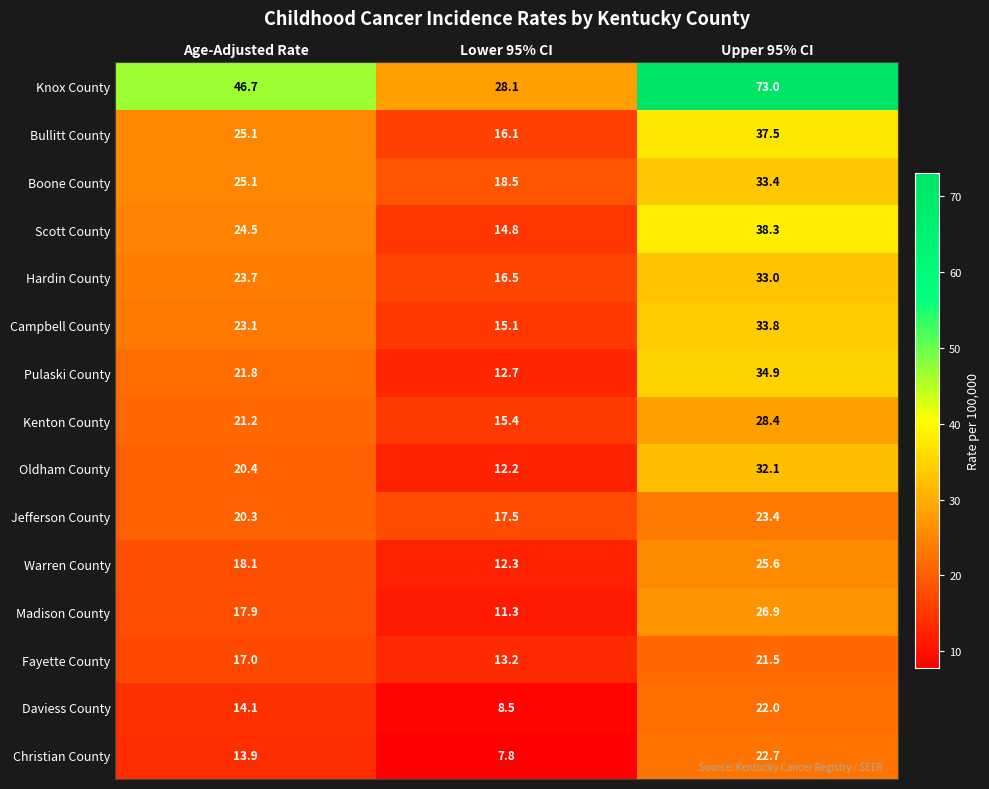

What value does the Christian County series have at Age-Adjusted Rate?

13.9